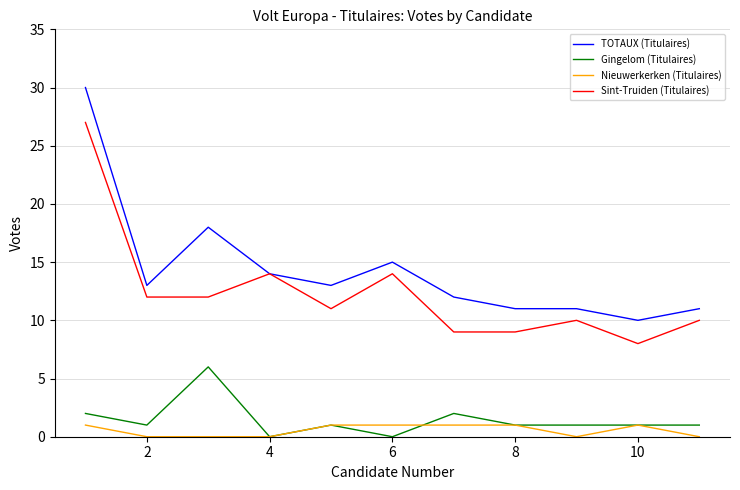

Which series has the largest total across all categories?

TOTAUX (Titulaires)